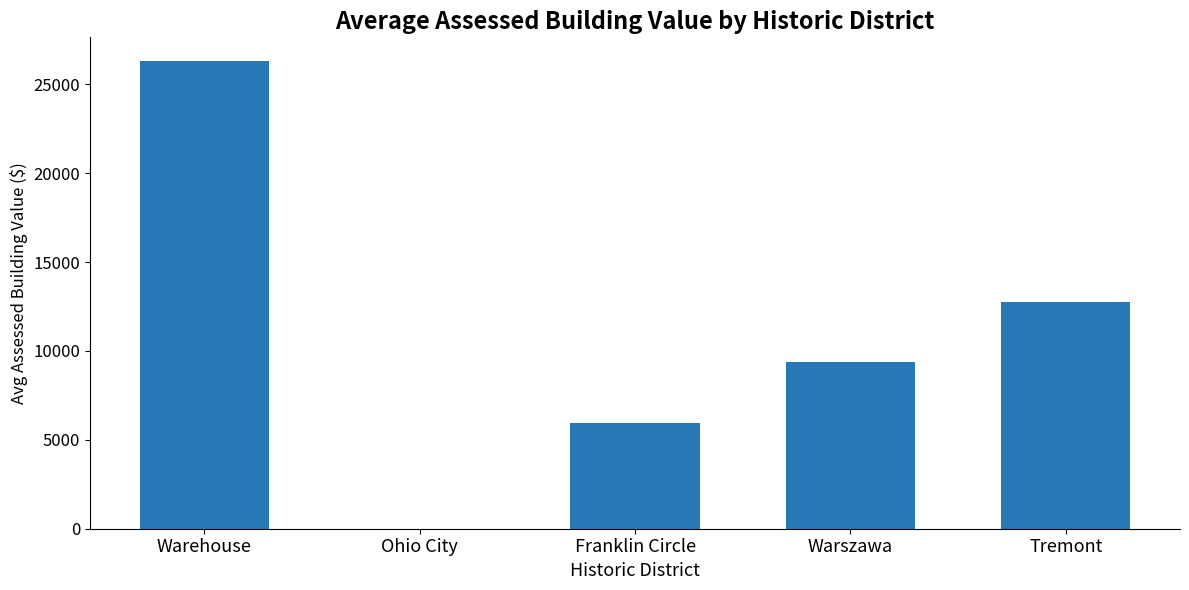

What is the sum of all values?

54376.5